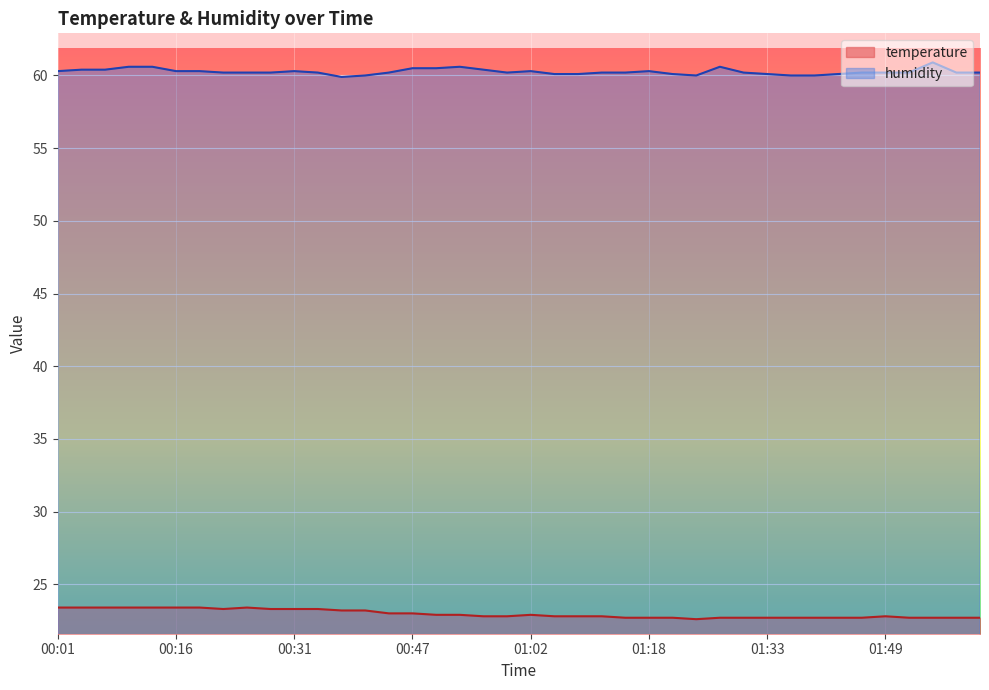

Is the value of temperature at 01:43 greater than the value of humidity at 01:11?

No